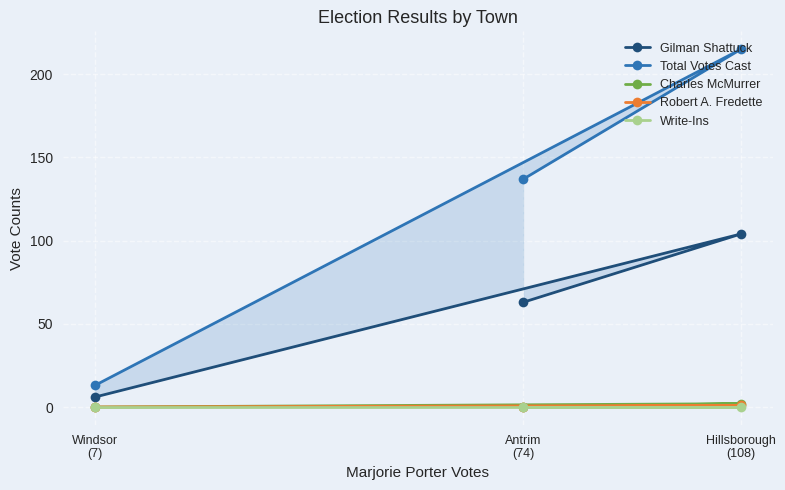

Read the Total Votes Cast value at Hillsborough
(108), to the nearest 5.

215